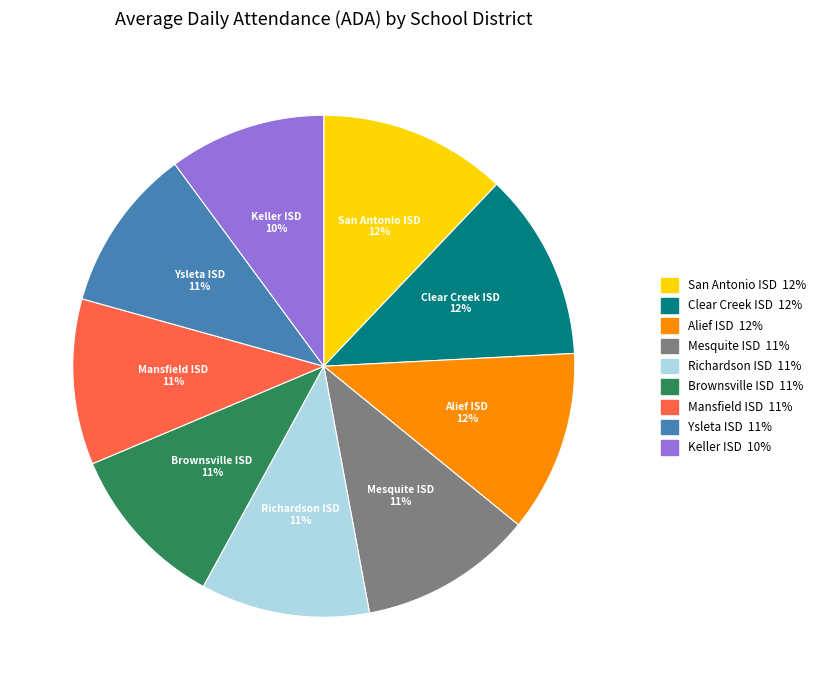

Is it true that Mansfield ISD is 19% of the pie?

False